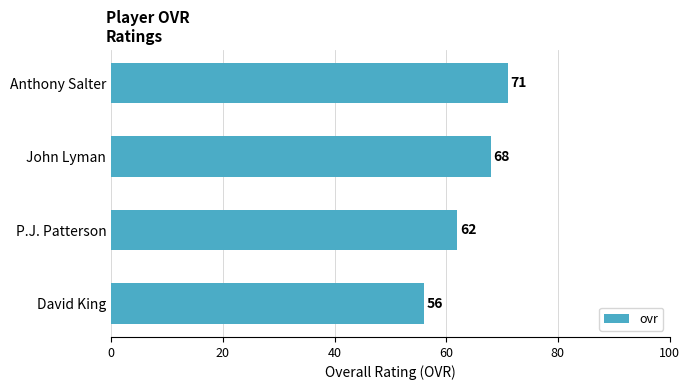

Are the bars grouped side by side (vs. stacked)?

No